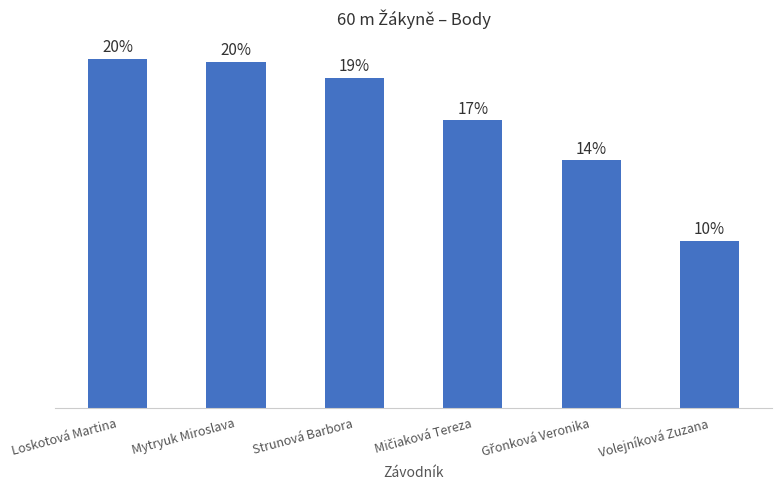

What is the difference between the values at Strunová Barbora and Mičiaková Tereza?

75